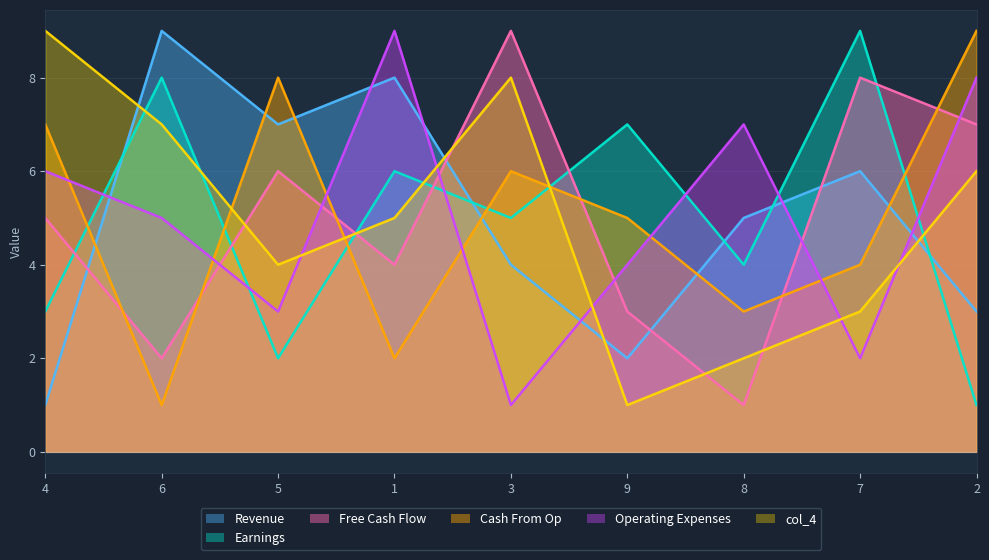

In col_3, how many points are lower than both neighbors (excluding endpoints)?

3